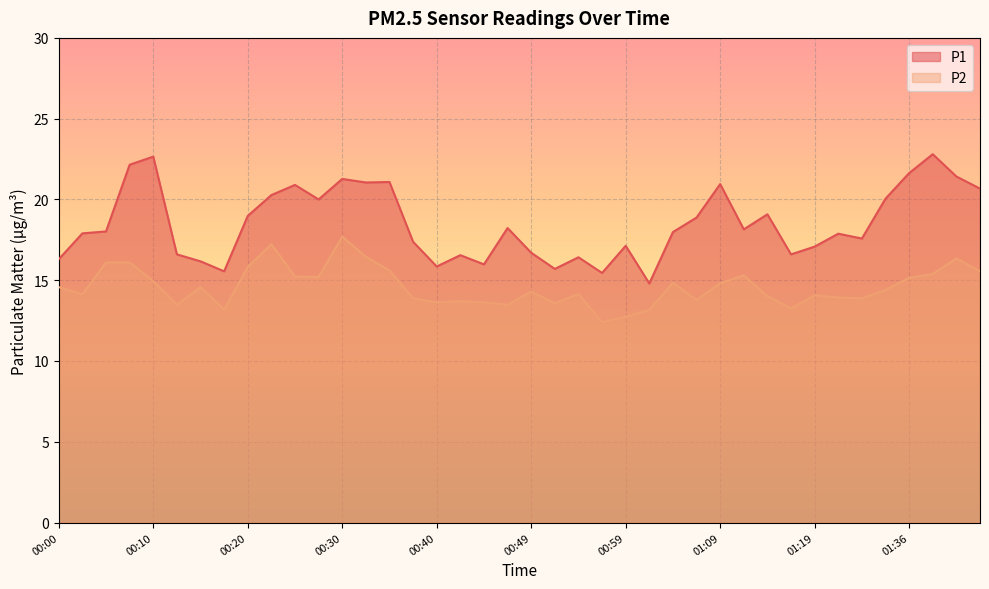

List the series in order of their overall mean, highest first.

P1, P2